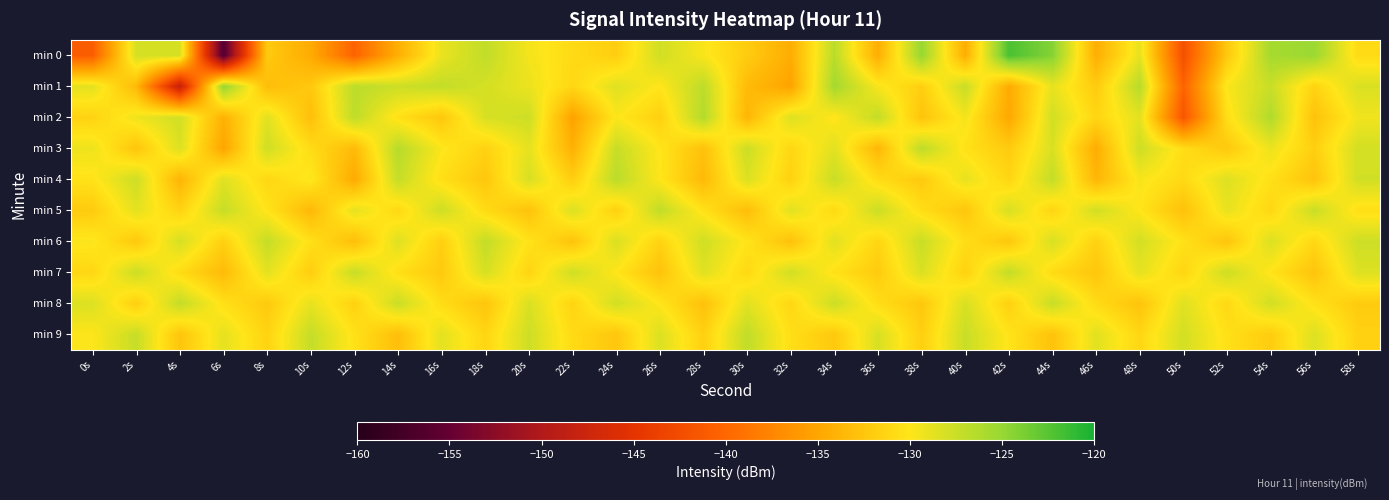

Reading left to right, list all the values displayed in this chart.

min 0: 0s=-140.8	2s=-128.0	4s=-128.1	6s=-156.4	8s=-132.2	10s=-134.6	12s=-140.3	14s=-134.3	16s=-129.0	18s=-127.0	20s=-129.5	22s=-130.9	24s=-131.9	26s=-127.7	28s=-129.8	30s=-132.0	32s=-134.5	34s=-126.7	36s=-134.4	38s=-125.0	40s=-134.4	42s=-122.0	44s=-124.3	46s=-134.4	48s=-128.9	50s=-142.1	52s=-132.3	54s=-125.7	56s=-125.2	58s=-130.9
min 1: 0s=-128.7	2s=-133.5	4s=-148.3	6s=-124.9	8s=-133.2	10s=-132.4	12s=-126.7	14s=-127.6	16s=-127.1	18s=-128.0	20s=-129.1	22s=-131.2	24s=-128.5	26s=-130.1	28s=-126.8	30s=-133.4	32s=-135.2	34s=-125.6	36s=-129.7	38s=-131.8	40s=-127.3	42s=-134.6	44s=-128.9	46s=-132.1	48s=-126.5	50s=-140.3	52s=-129.8	54s=-127.4	56s=-131.5	58s=-128.2
min 2: 0s=-131.5	2s=-129.3	4s=-127.8	6s=-134.2	8s=-128.6	10s=-133.1	12s=-126.9	14s=-130.5	16s=-132.4	18s=-128.1	20s=-127.6	22s=-135.3	24s=-129.9	26s=-131.7	28s=-126.3	30s=-133.8	32s=-128.4	34s=-130.2	36s=-127.1	38s=-132.7	40s=-129.5	42s=-134.9	44s=-127.8	46s=-131.3	48s=-128.7	50s=-141.5	52s=-130.6	54s=-126.2	56s=-132.8	58s=-129.4
min 3: 0s=-129.2	2s=-132.6	4s=-128.3	6s=-135.1	8s=-127.7	10s=-130.8	12s=-133.4	14s=-126.5	16s=-129.9	18s=-131.6	20s=-128.8	22s=-134.2	24s=-127.3	26s=-130.1	28s=-132.9	30s=-127.5	32s=-131.2	34s=-128.6	36s=-133.7	38s=-126.8	40s=-130.4	42s=-132.1	44s=-128.2	46s=-134.5	48s=-127.6	50s=-130.7	52s=-132.3	54s=-129.1	56s=-131.8	58s=-127.9
min 4: 0s=-130.3	2s=-127.6	4s=-133.9	6s=-128.5	8s=-131.2	10s=-129.8	12s=-134.7	14s=-127.2	16s=-130.6	18s=-132.4	20s=-128.1	22s=-131.9	24s=-126.7	26s=-130.0	28s=-133.5	30s=-128.3	32s=-131.6	34s=-127.4	36s=-130.8	38s=-132.2	40s=-128.9	42s=-131.3	44s=-127.1	46s=-133.8	48s=-129.7	50s=-131.0	52s=-128.4	54s=-130.5	56s=-132.7	58s=-127.8
min 5: 0s=-132.1	2s=-128.7	4s=-131.5	6s=-127.3	8s=-130.2	10s=-133.6	12s=-128.8	14s=-131.1	16s=-127.6	18s=-130.9	20s=-132.8	22s=-128.3	24s=-131.7	26s=-127.0	28s=-130.4	30s=-133.2	32s=-128.6	34s=-131.0	36s=-127.5	38s=-130.7	40s=-132.5	42s=-128.1	44s=-131.4	46s=-127.8	48s=-130.1	50s=-132.9	52s=-128.9	54s=-131.2	56s=-127.4	58s=-130.6
min 6: 0s=-129.8	2s=-132.3	4s=-128.0	6s=-131.7	8s=-127.2	10s=-130.5	12s=-133.1	14s=-128.4	16s=-131.8	18s=-127.1	20s=-130.3	22s=-132.7	24s=-128.2	26s=-131.5	28s=-127.7	30s=-130.2	32s=-132.9	34s=-128.6	36s=-131.3	38s=-127.4	40s=-130.7	42s=-132.4	44s=-128.1	46s=-131.6	48s=-127.9	50s=-130.4	52s=-132.6	54s=-128.3	56s=-131.1	58s=-127.6
min 7: 0s=-131.2	2s=-127.5	4s=-130.8	6s=-133.4	8s=-128.7	10s=-131.9	12s=-127.3	14s=-130.6	16s=-132.2	18s=-128.0	20s=-131.4	22s=-127.7	24s=-130.1	26s=-132.8	28s=-128.5	30s=-131.1	32s=-127.8	34s=-130.4	36s=-132.1	38s=-128.2	40s=-131.6	42s=-127.1	44s=-130.9	46s=-132.5	48s=-128.8	50s=-131.3	52s=-127.6	54s=-130.2	56s=-132.7	58s=-128.4
min 8: 0s=-128.3	2s=-131.8	4s=-127.1	6s=-130.5	8s=-132.2	10s=-128.9	12s=-131.6	14s=-127.4	16s=-130.8	18s=-132.6	20s=-128.2	22s=-131.4	24s=-127.8	26s=-130.1	28s=-132.9	30s=-128.6	32s=-131.2	34s=-127.5	36s=-130.7	38s=-132.4	40s=-128.1	42s=-131.7	44s=-127.3	46s=-130.9	48s=-132.7	50s=-128.5	52s=-131.1	54s=-127.8	56s=-130.4	58s=-132.1
min 9: 0s=-130.0	2s=-127.3	4s=-132.6	6s=-128.8	8s=-131.5	10s=-127.2	12s=-130.4	14s=-133.1	16s=-128.7	18s=-131.3	20s=-127.6	22s=-130.9	24s=-132.5	26s=-128.3	28s=-131.7	30s=-127.0	32s=-130.6	34s=-132.3	36s=-128.1	38s=-131.8	40s=-127.4	42s=-130.2	44s=-132.8	46s=-128.6	48s=-131.2	50s=-127.9	52s=-130.5	54s=-132.0	56s=-128.4	58s=-131.6